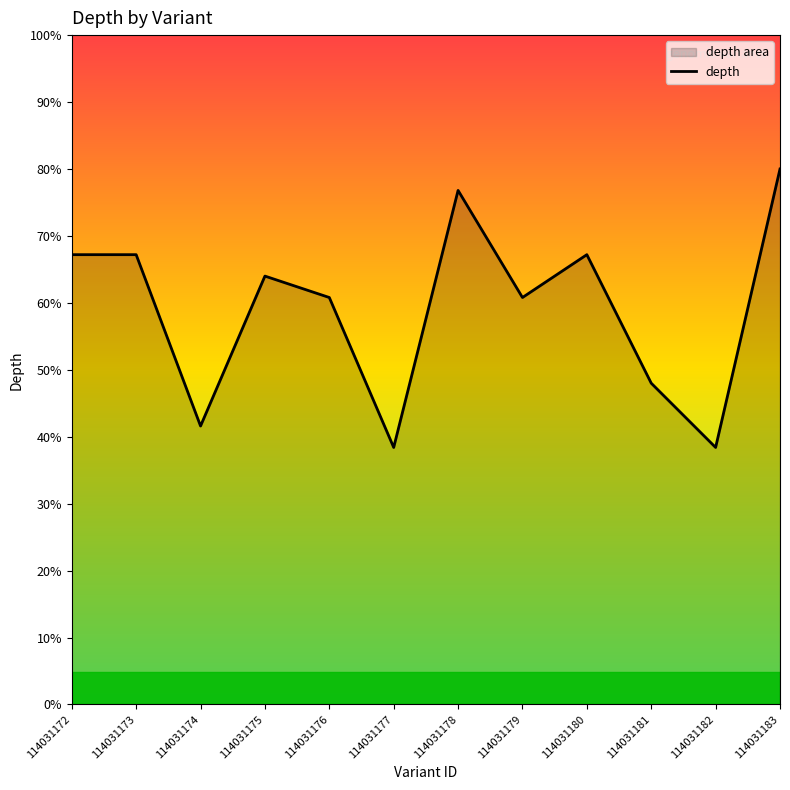

List the labels in order of value, smallest first.

114031177, 114031182, 114031174, 114031181, 114031176, 114031179, 114031175, 114031172, 114031173, 114031180, 114031178, 114031183